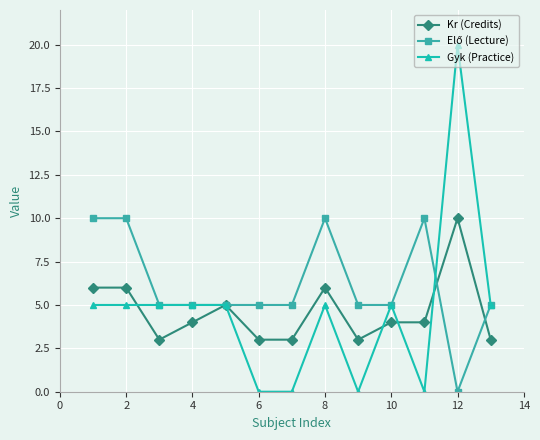

What is the highest value of the Gyk (Practice) series?

20